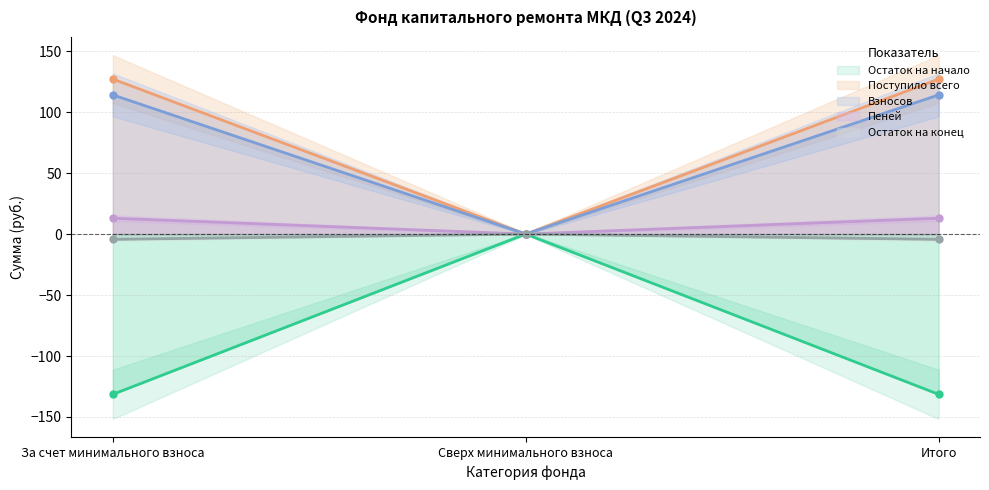

Where does the Пеней series first go above 114?

За счет минимального взноса